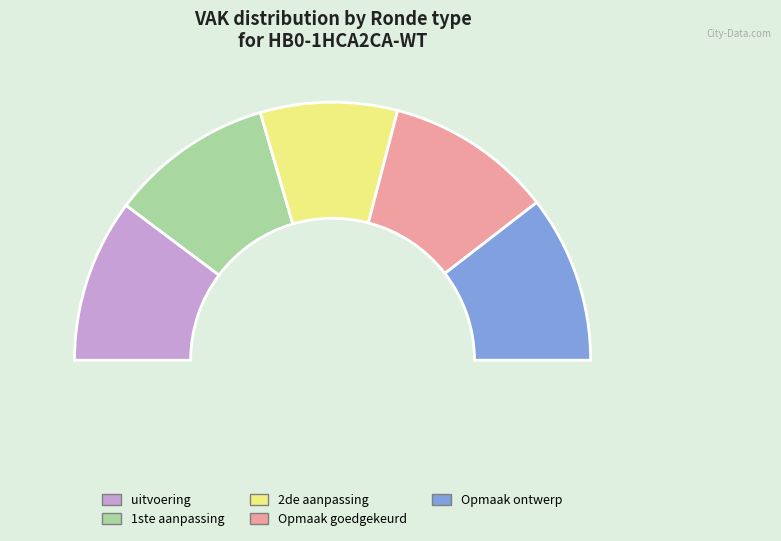

Is there a majority slice in this chart?

No